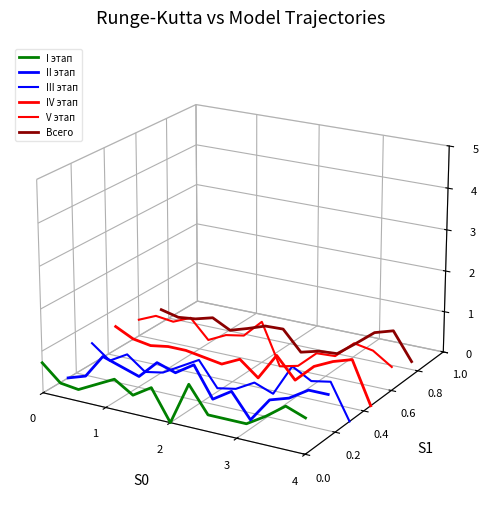

Rank the series at 4 from highest to lowest value.

Всего, V этап, IV этап, III этап, II этап, I этап